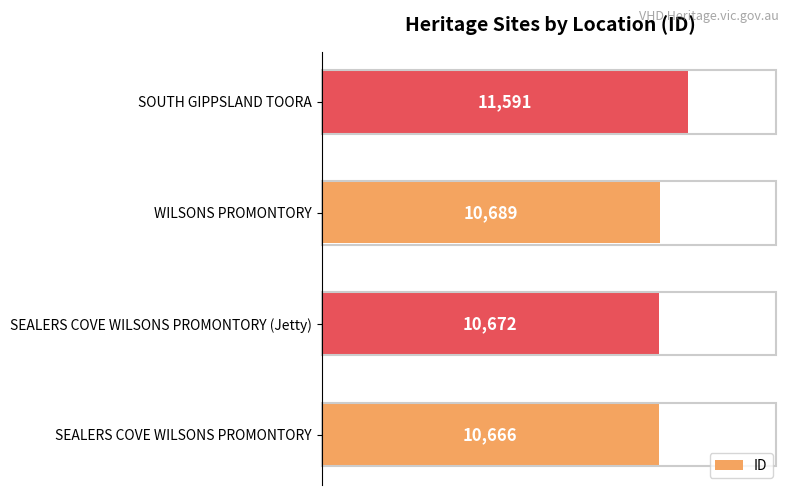

Reading top to bottom, list all the values displayed in this chart.

SOUTH GIPPSLAND TOORA=11591	WILSONS PROMONTORY=10689	SEALERS COVE WILSONS PROMONTORY (Jetty)=10672	SEALERS COVE WILSONS PROMONTORY=10666